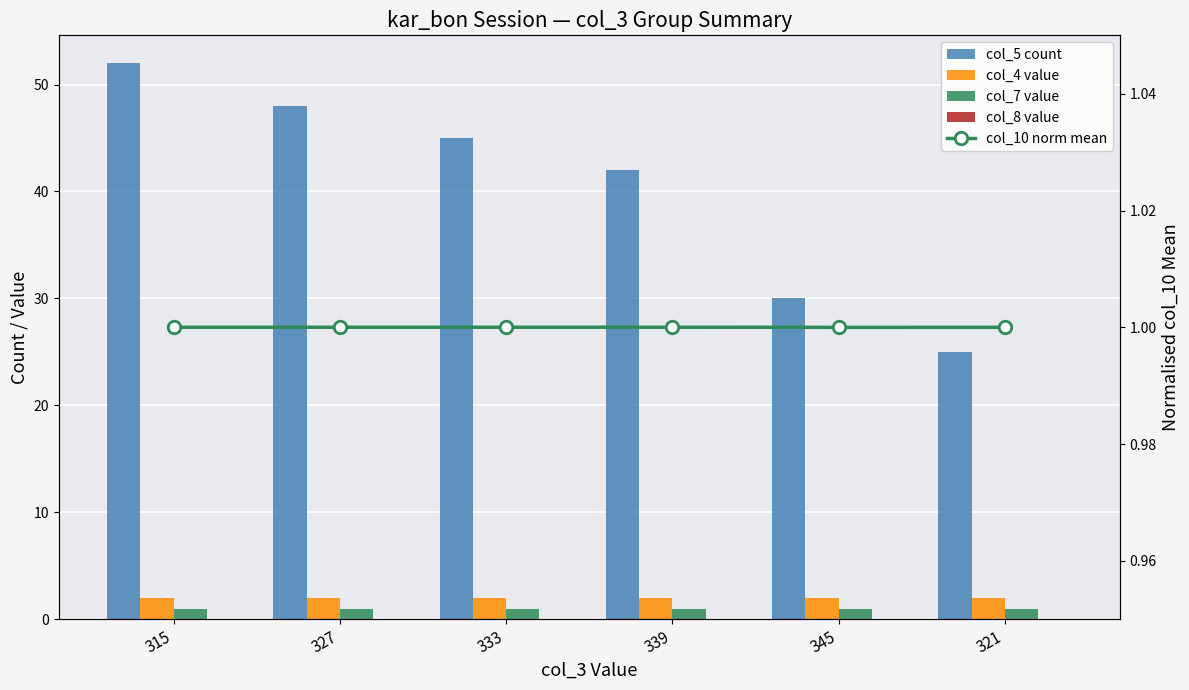

Reading left to right, list all the values displayed in this chart.

col_5 count: 315=52.0	327=48.0	333=45.0	339=42.0	345=30.0	321=25.0
col_4 value: 315=2.0	327=2.0	333=2.0	339=2.0	345=2.0	321=2.0
col_7 value: 315=1.0	327=1.0	333=1.0	339=1.0	345=1.0	321=1.0
col_8 value: 315=0.0	327=0.0	333=0.0	339=0.0	345=0.0	321=0.0
col_10 norm mean: 315=1.0	327=1.0	333=1.0	339=1.0	345=1.0	321=1.0